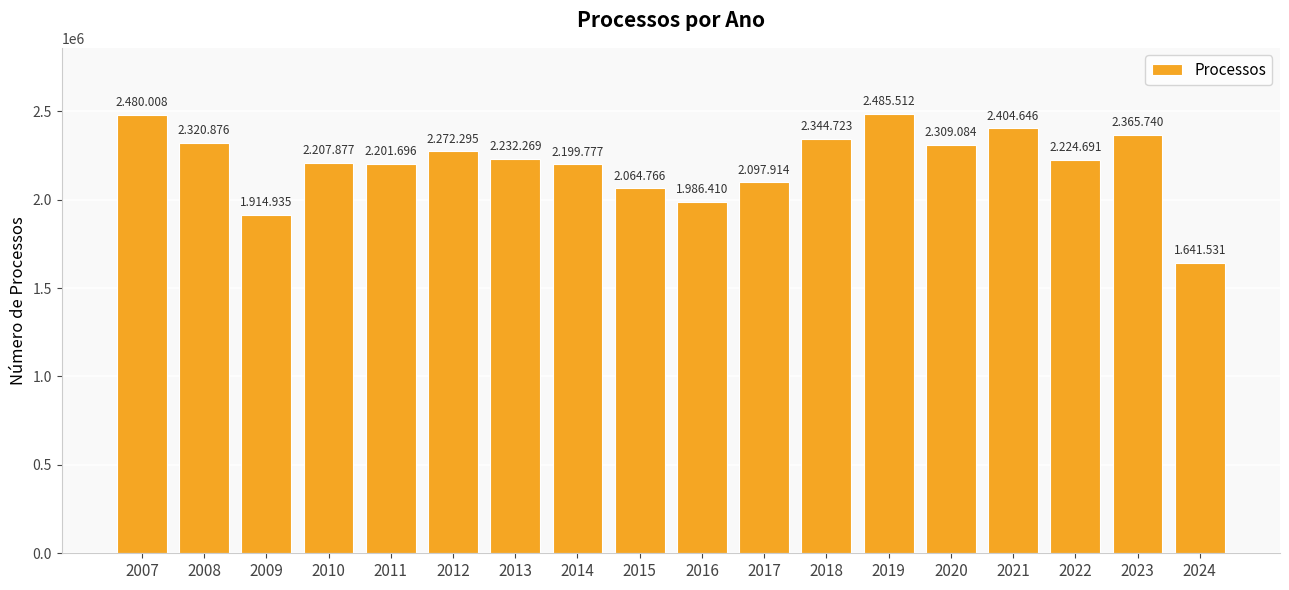

Is it true that the value at 2018 is 991126?

False